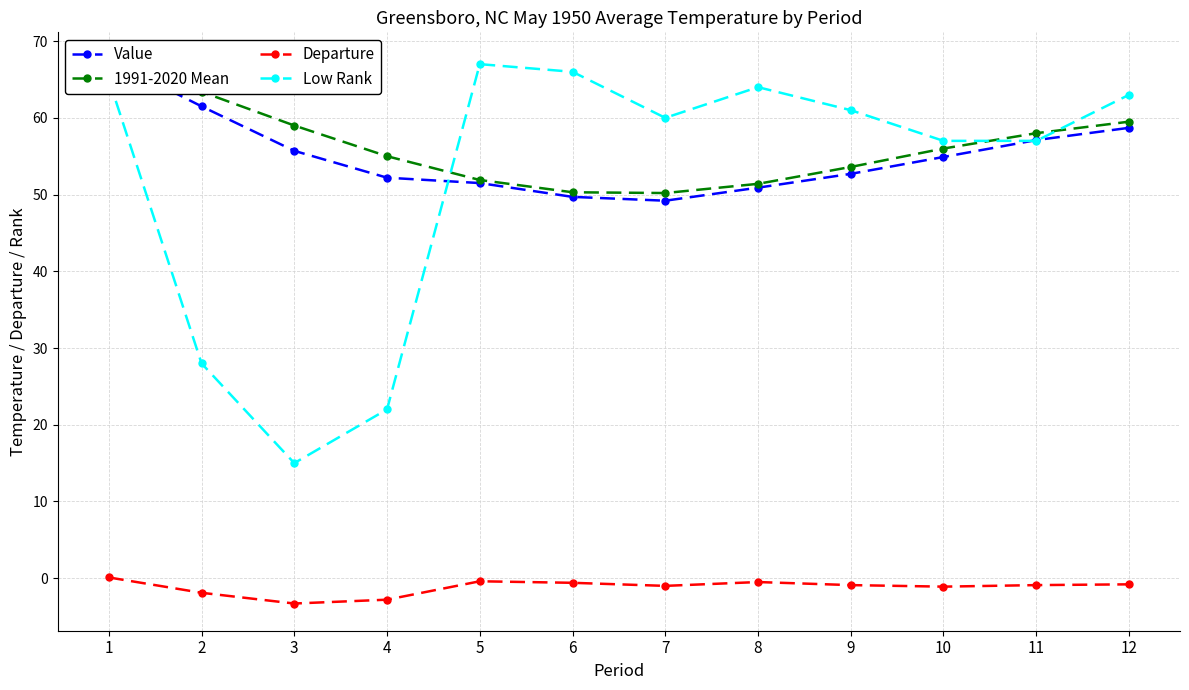

How many negative values does the Departure series have?

11